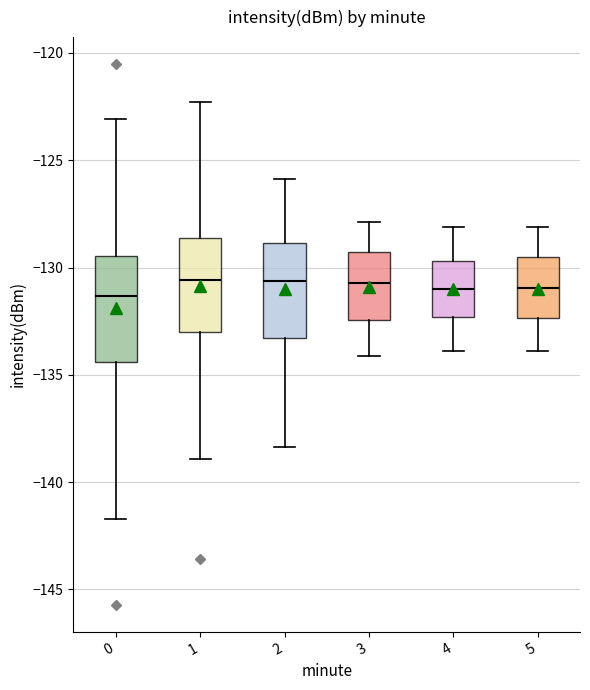

Reading left to right, read every box against the y-axis: the position of its median line, the range the box covers, and the ends of its whiskers. The values are not printed on the chart, so give them approximately, as read against the axis.

0: median -131.5, box -134.5 to -129.5, whiskers -141.5 to -123.0
1: median -130.5, box -133.0 to -128.5, whiskers -139.0 to -122.5
2: median -130.5, box -133.5 to -129.0, whiskers -138.5 to -126.0
3: median -130.5, box -132.5 to -129.5, whiskers -134.0 to -128.0
4: median -131.0, box -132.5 to -129.5, whiskers -134.0 to -128.0
5: median -131.0, box -132.5 to -129.5, whiskers -134.0 to -128.0